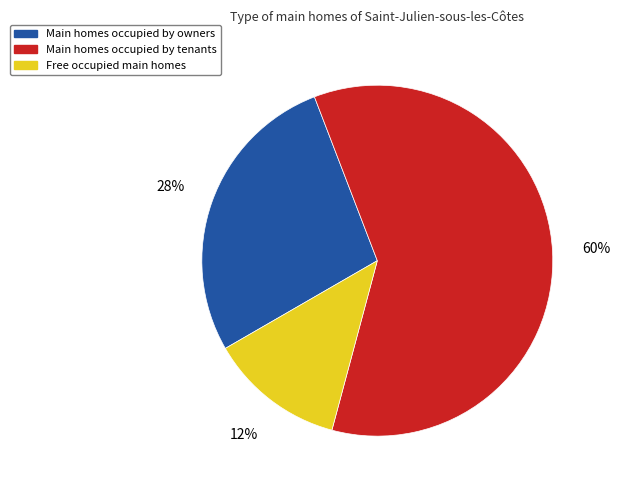

Is there any slice that represents more than half of the pie?

Yes